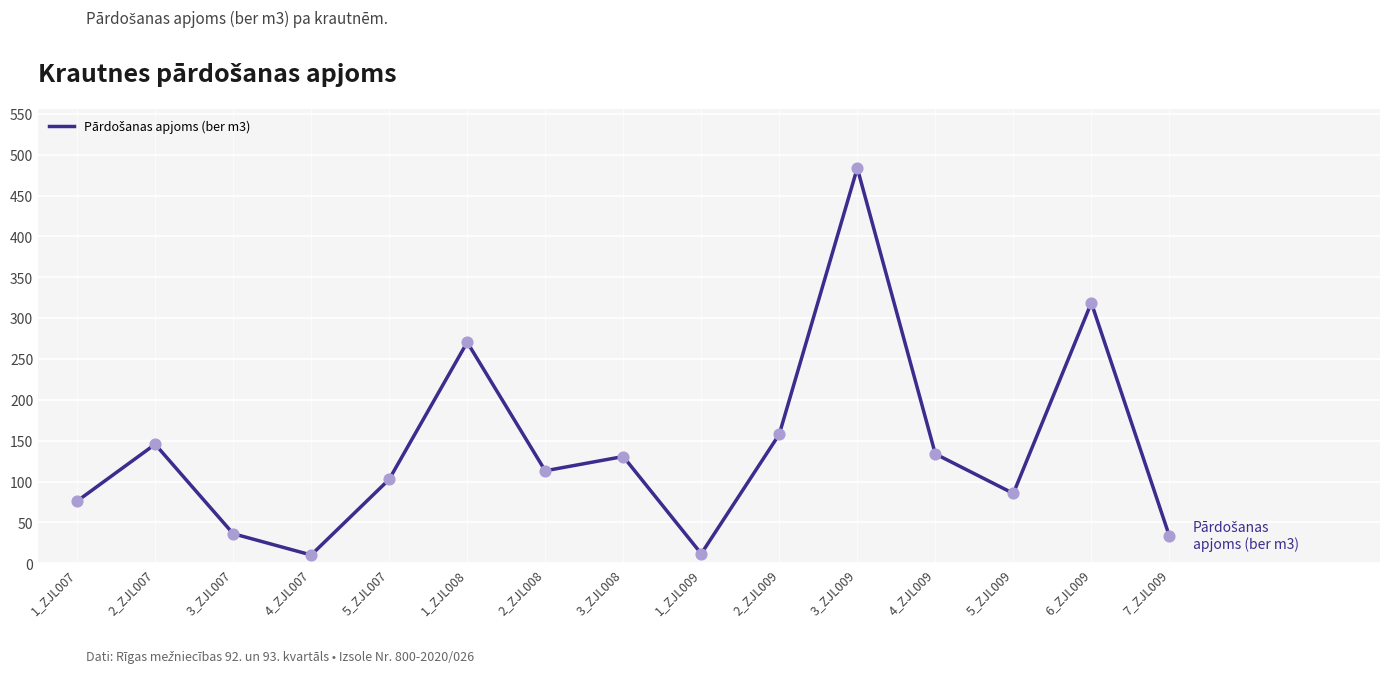

Approximately how many times larger is the value at 2_ZJL008 compared to 2_ZJL009?

0.7